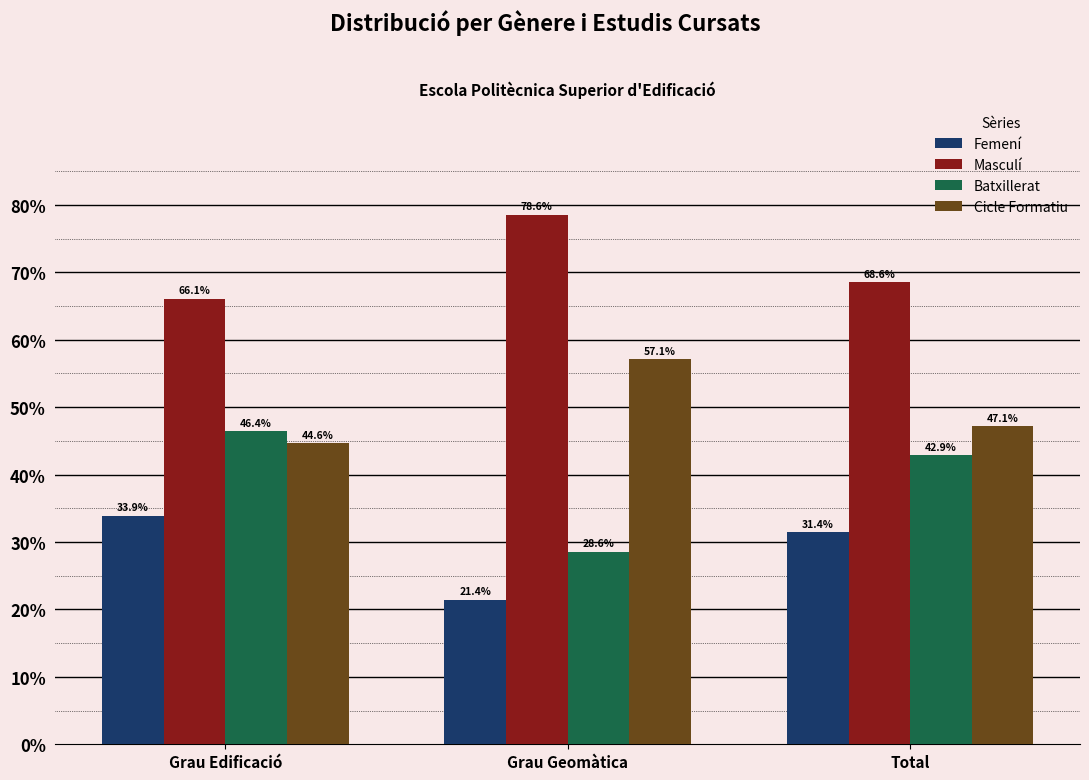

What are all the series names shown in the legend?

Femení, Masculí, Batxillerat, Cicle Formatiu